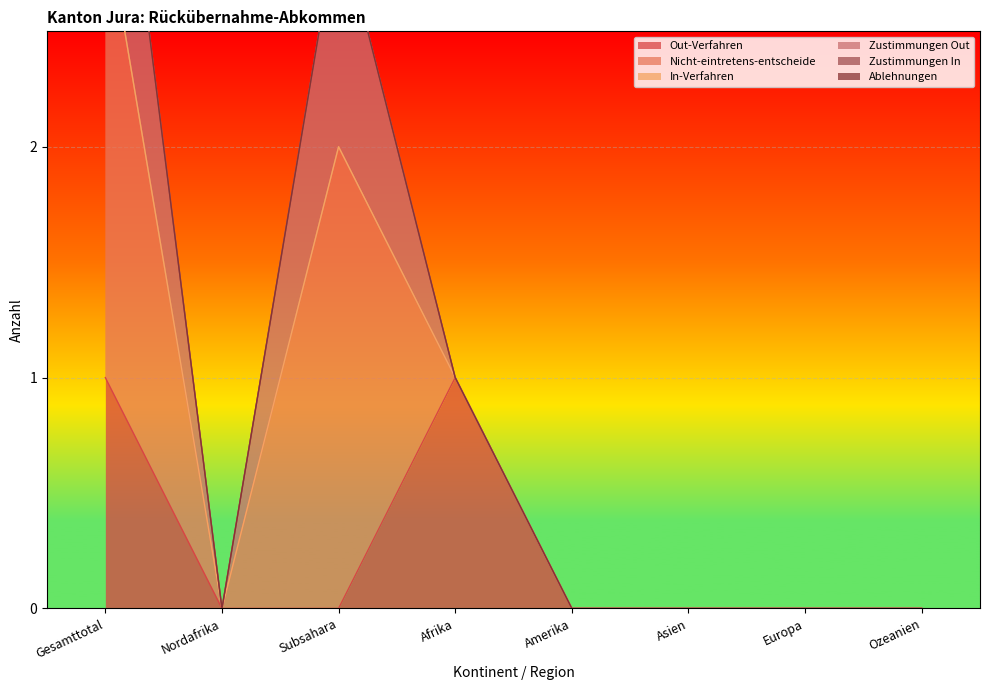

At how many categories does at least one series exceed 1?

2